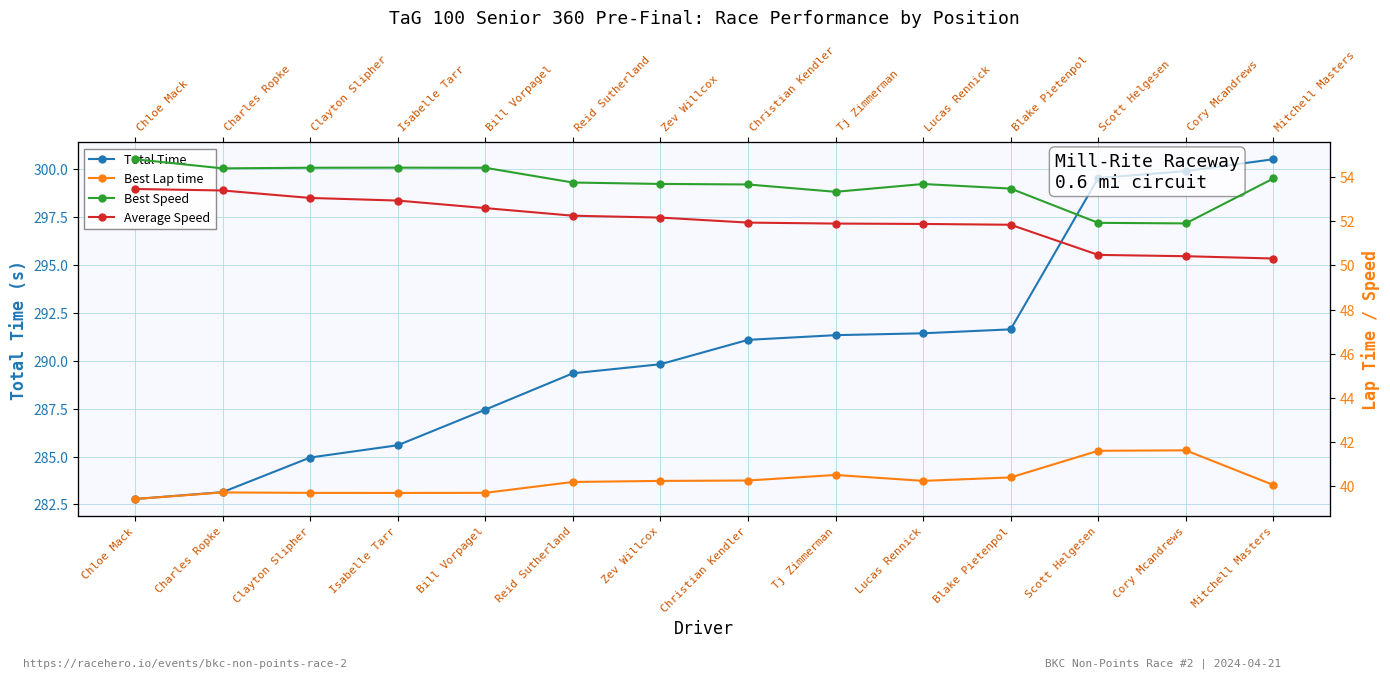

What is the maximum value for Best Speed?

54.8